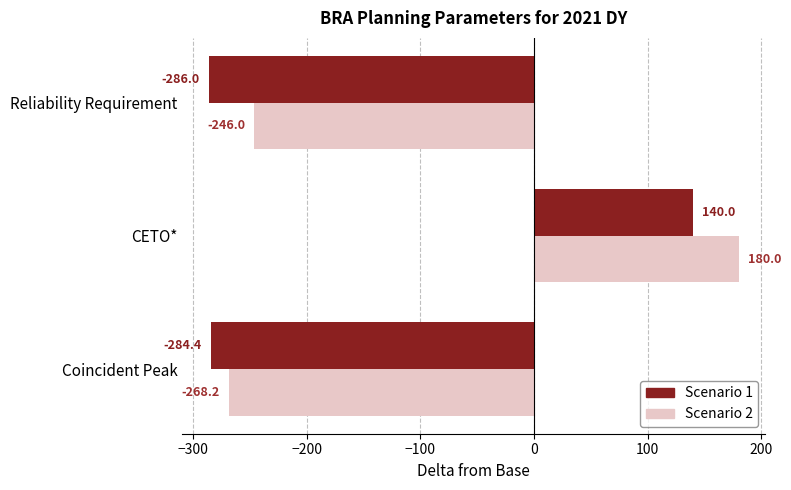

How many data points in Scenario 2 are less than -246?

2